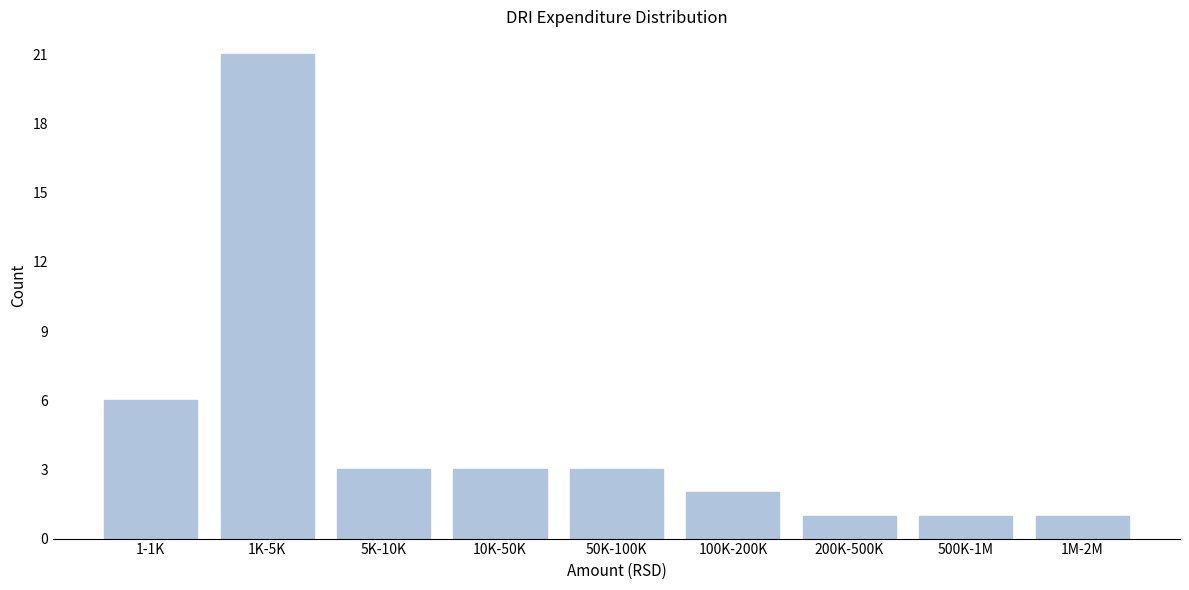

Reading right to left, what are all the values shown in this chart?

1M-2M=1	500K-1M=1	200K-500K=1	100K-200K=2	50K-100K=3	10K-50K=3	5K-10K=3	1K-5K=21	1-1K=6